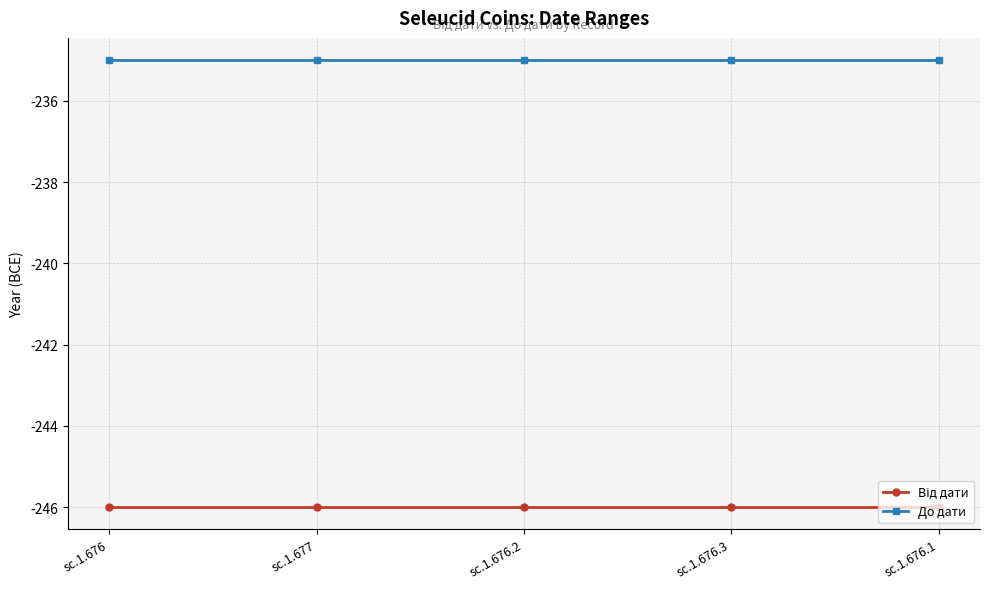

What is the total value across all series at sc.1.676.2?

-481